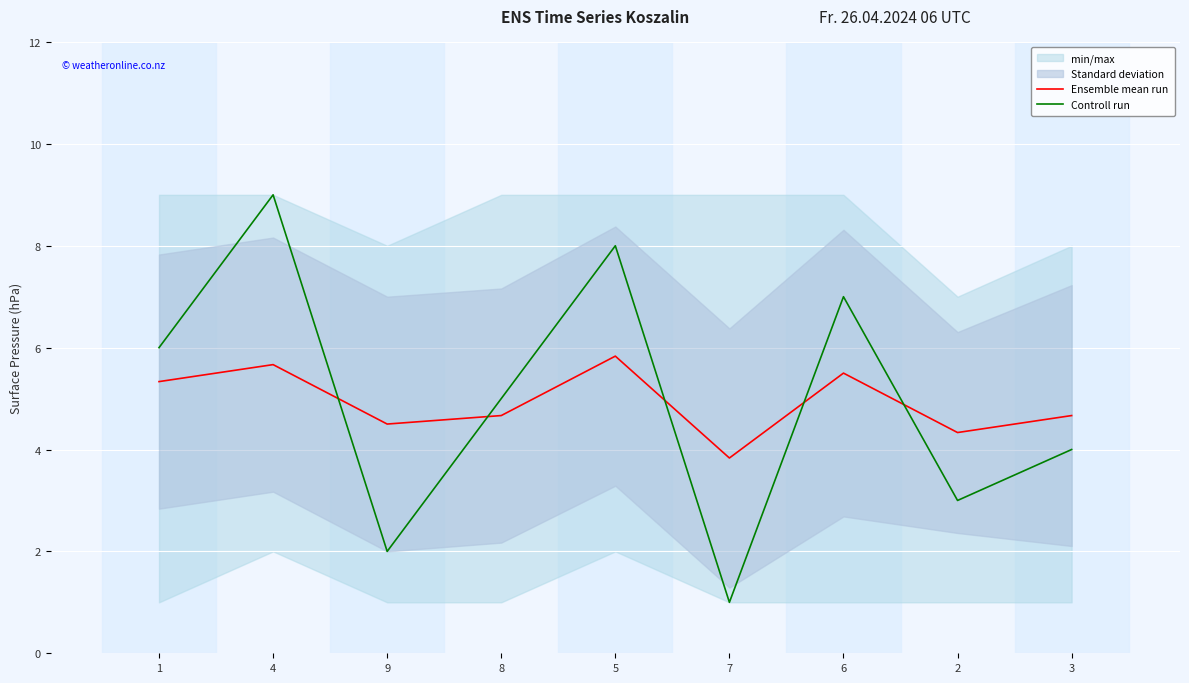

What is the difference between the maximum and minimum values in the Ensemble mean run series?

2.0